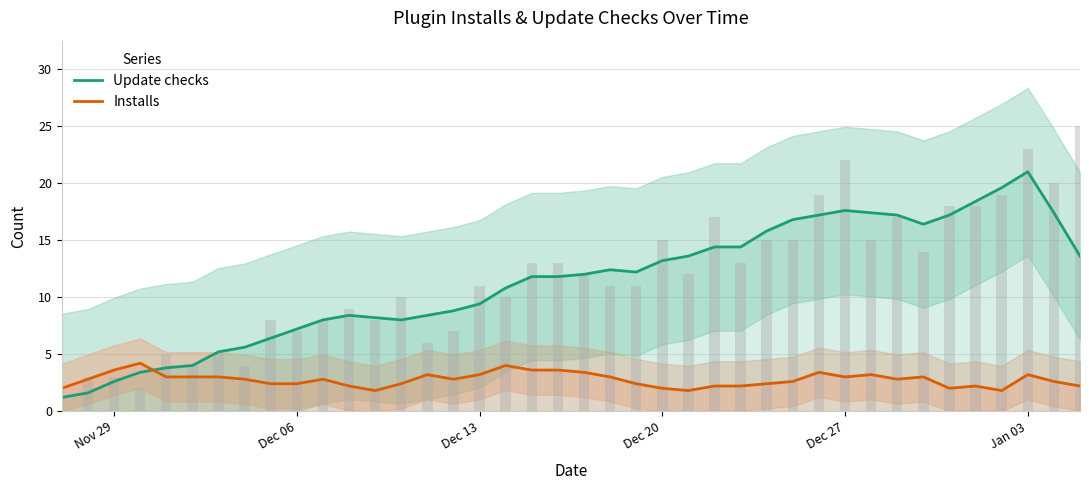

List the series in order of their peak value, lowest first.

Installs, Update checks